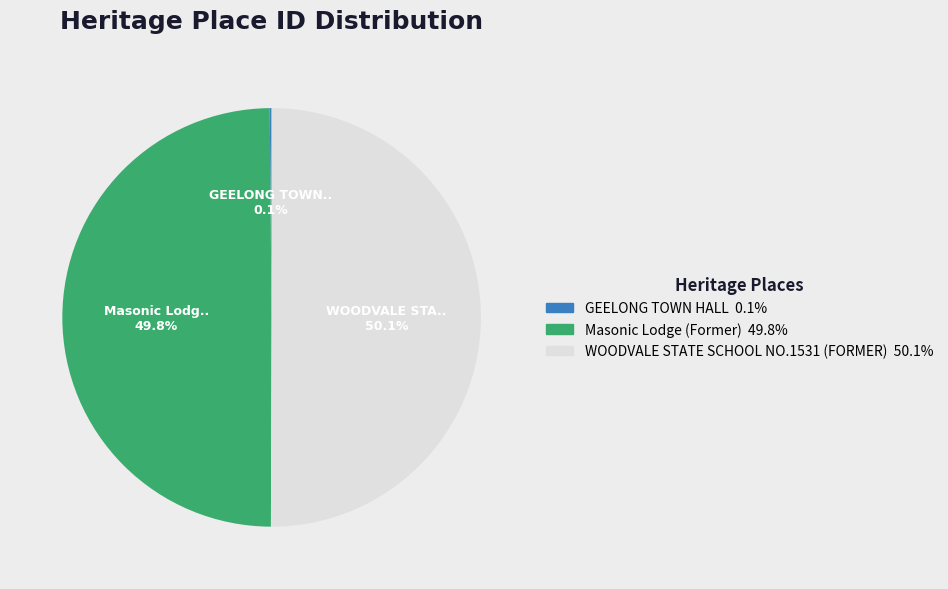

Approximately how many times larger is the value at WOODVALE STATE SCHOOL NO.1531 (FORMER) compared to Masonic Lodge (Former)?

1.0